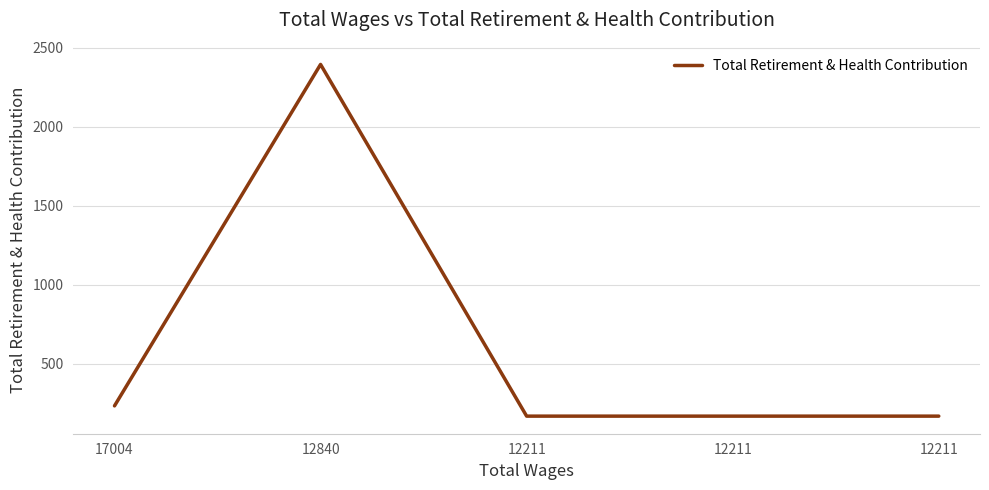

Rank the categories by value from highest to lowest.

12840, 17004, 12211, 12211, 12211